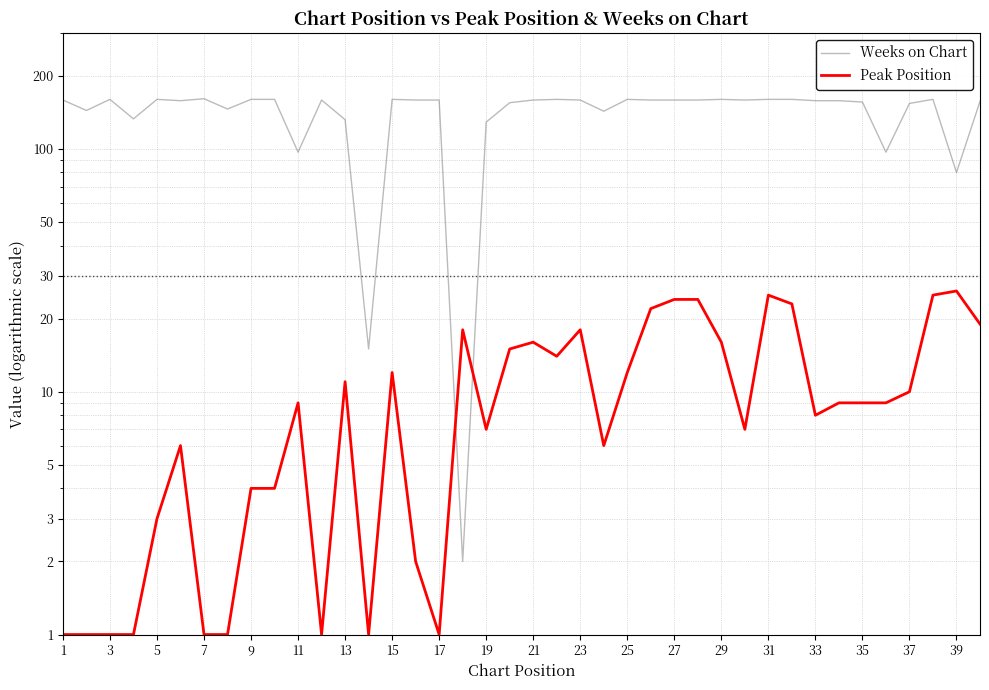

What is the approximate value of Weeks on Chart at 7, to the nearest 50?

150